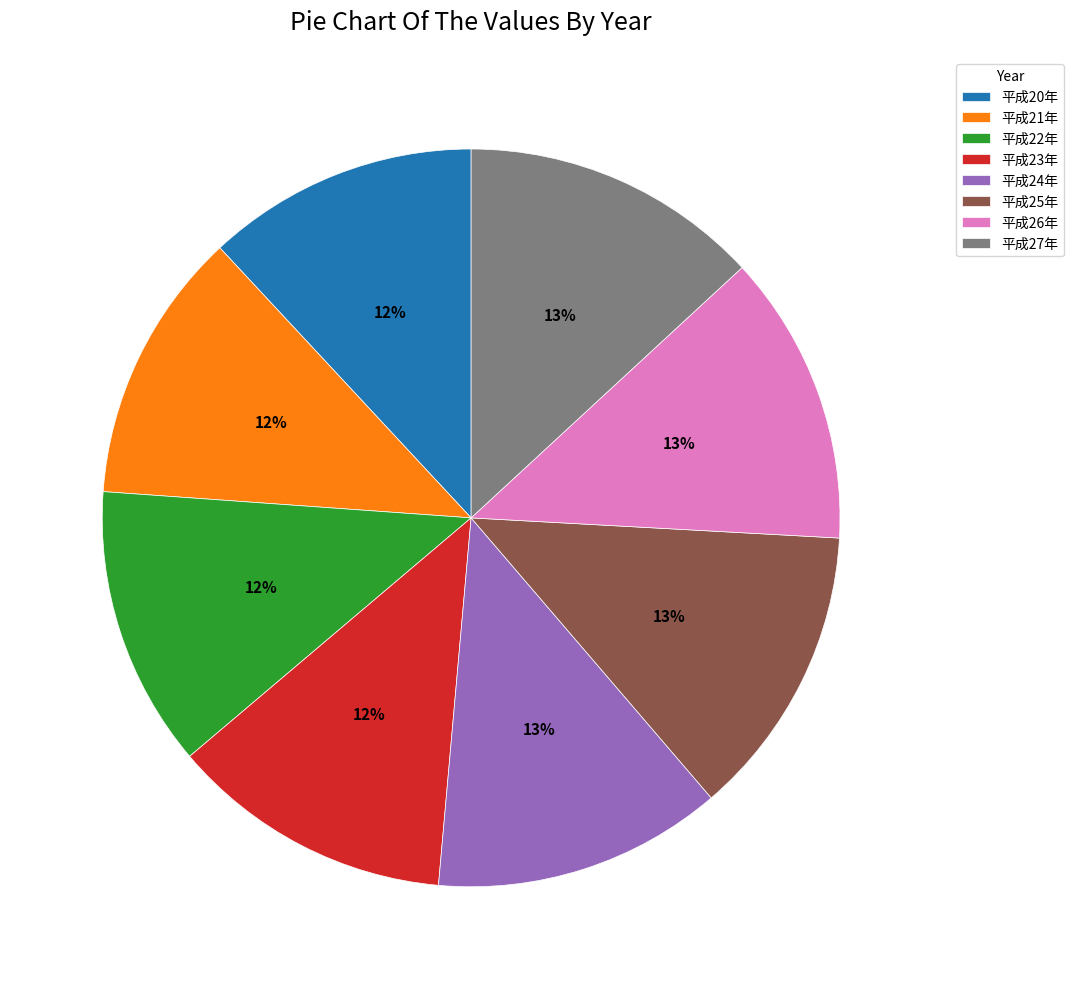

Count the number of slices in the pie.

8